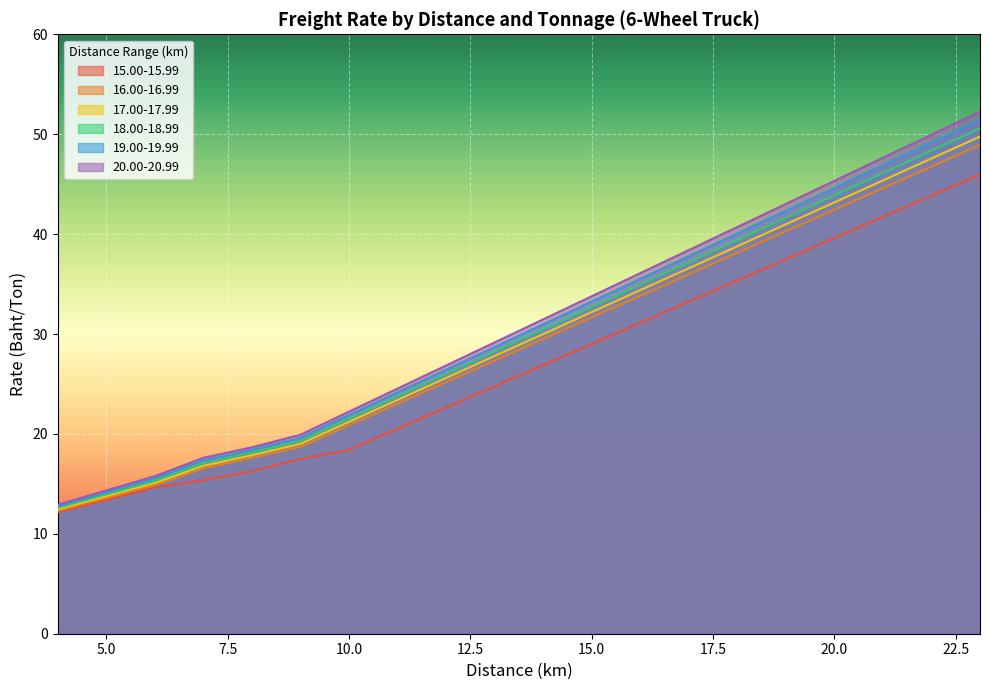

What is the total value across all series at 17?

219.2